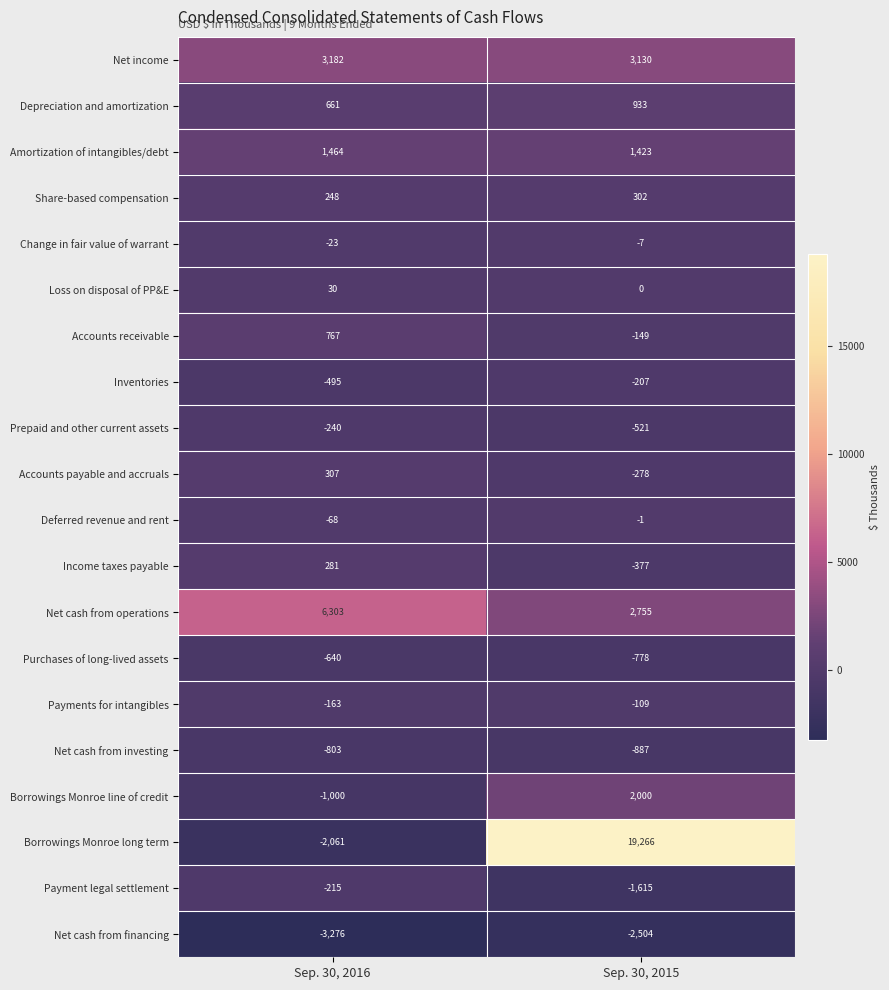

What is the spread (max minus min) of values at Sep. 30, 2015?

21770